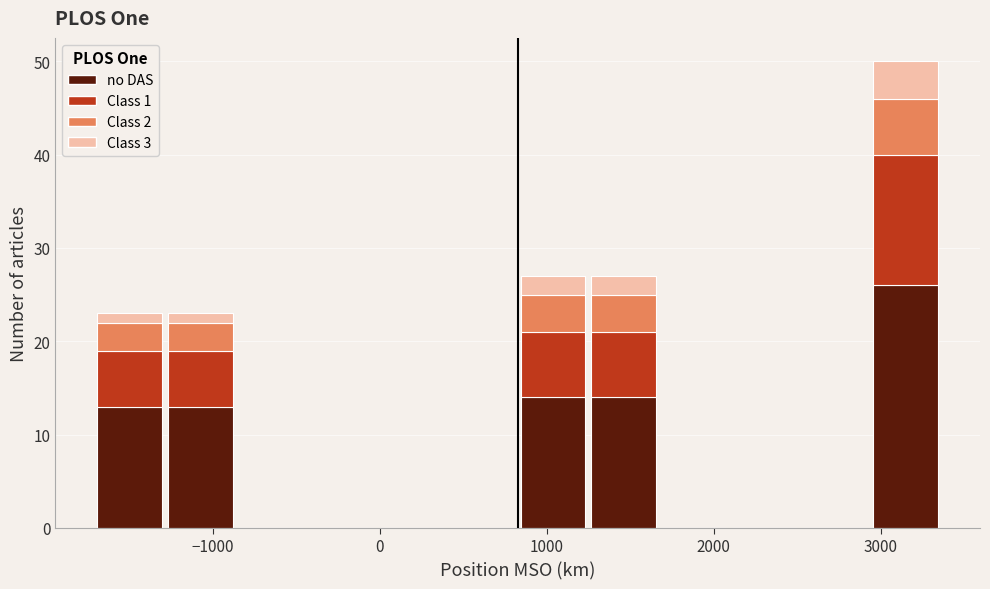

Which range on the x-axis has the tallest stacked bar (by total height)?

2900 to 3400